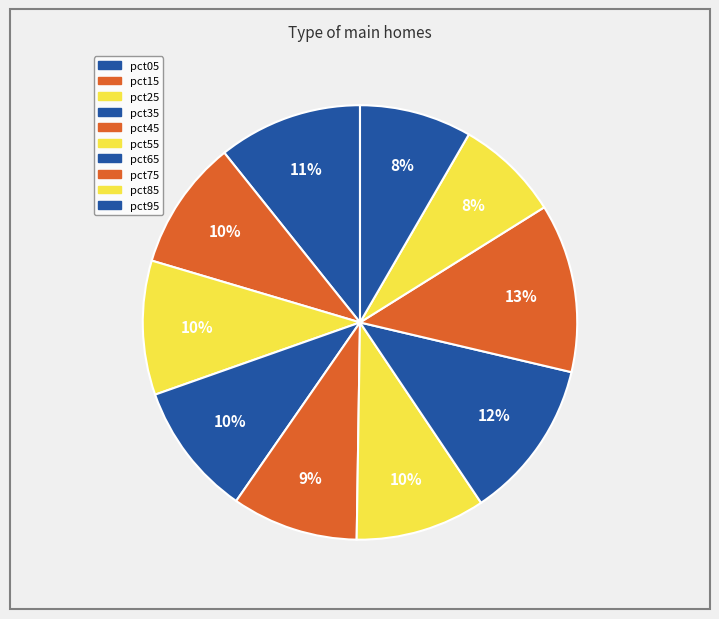

Count the number of slices in the pie.

10